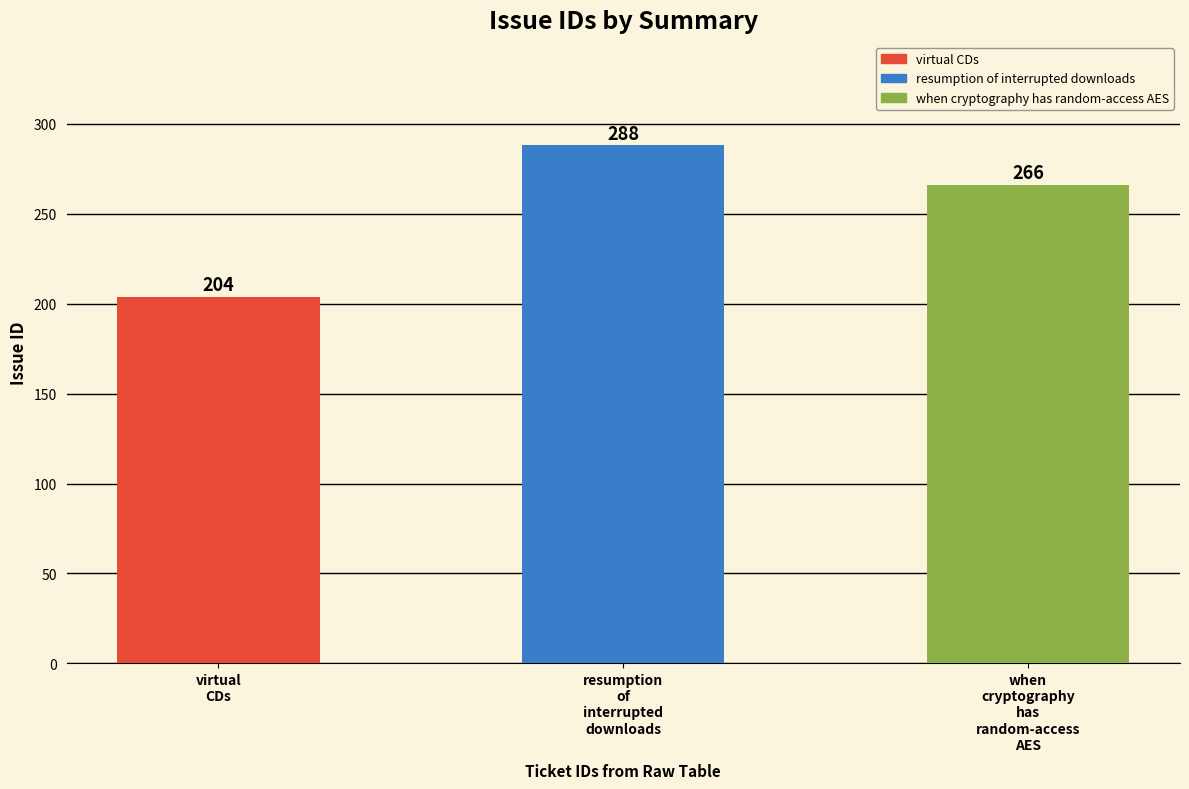

List the labels in order of value, largest first.

resumption
of
interrupted
downloads, when
cryptography
has
random-access
AES, virtual
CDs